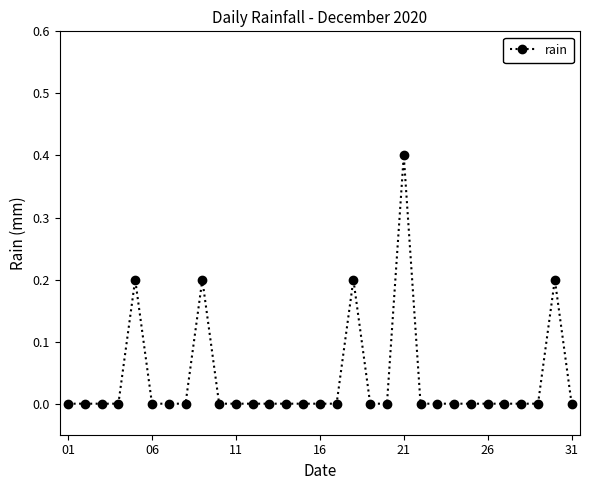

What is the difference between the second highest and second lowest values?

0.2